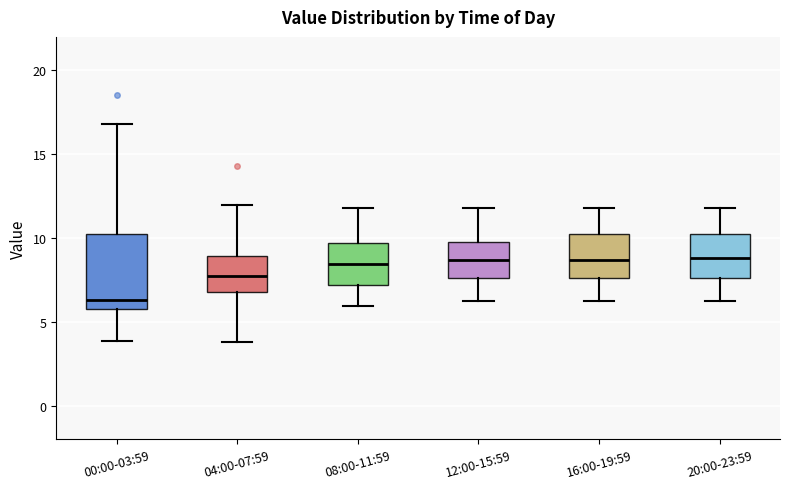

Where is the lower edge of the box for 16:00-19:59 on the y-axis? The values are not printed on the chart, so give them approximately, as read against the axis.

7.5